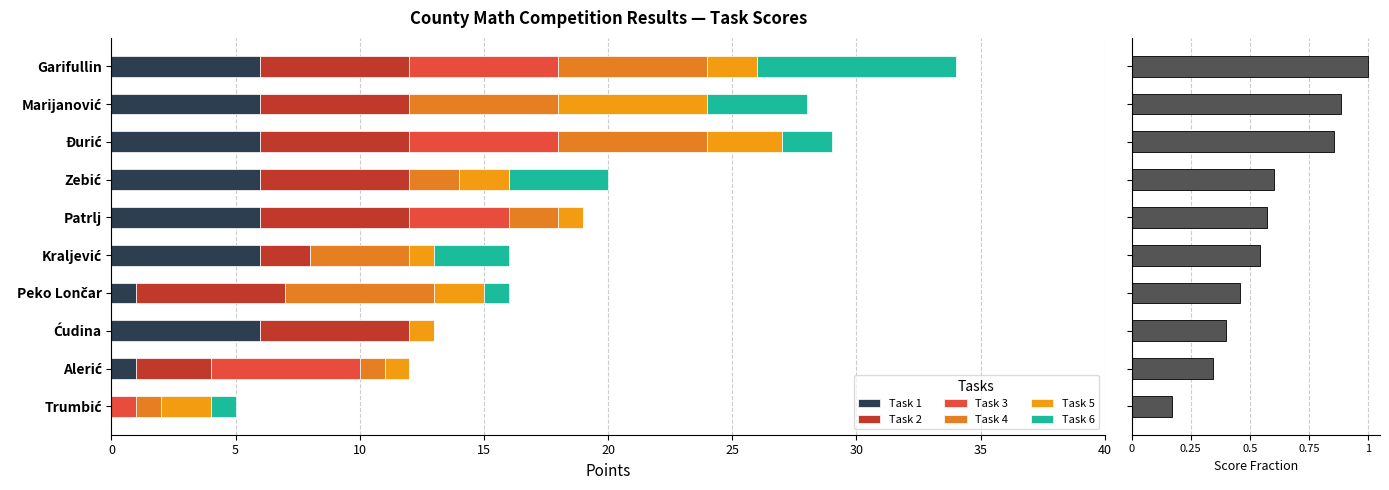

What value does the Task 3 series have at Garifullin?

6